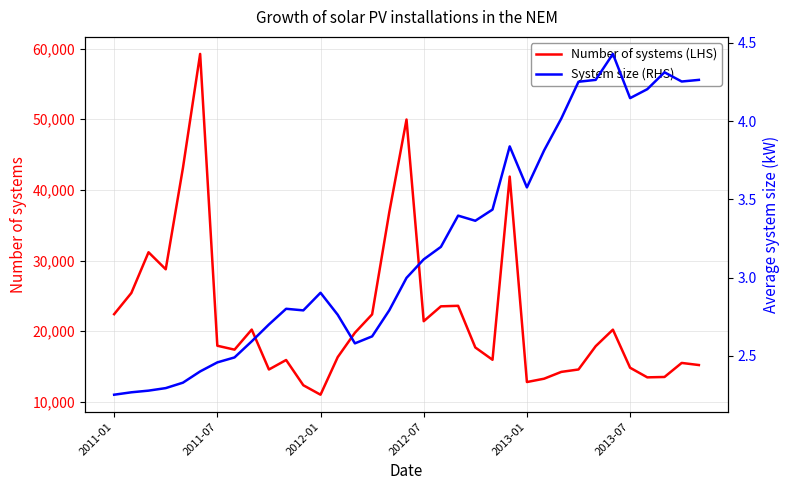

Which has a higher value, 14 or 33?

14